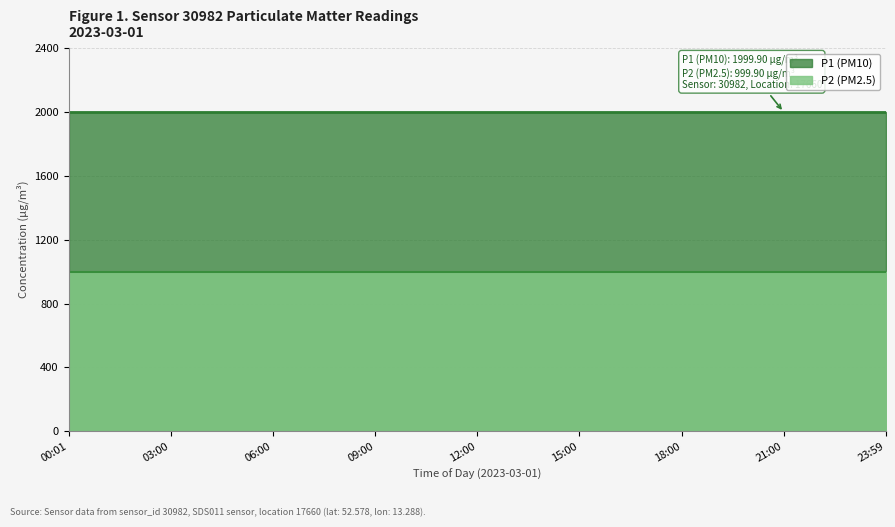

True or false: P2 has more than 2 interior local peaks.

False